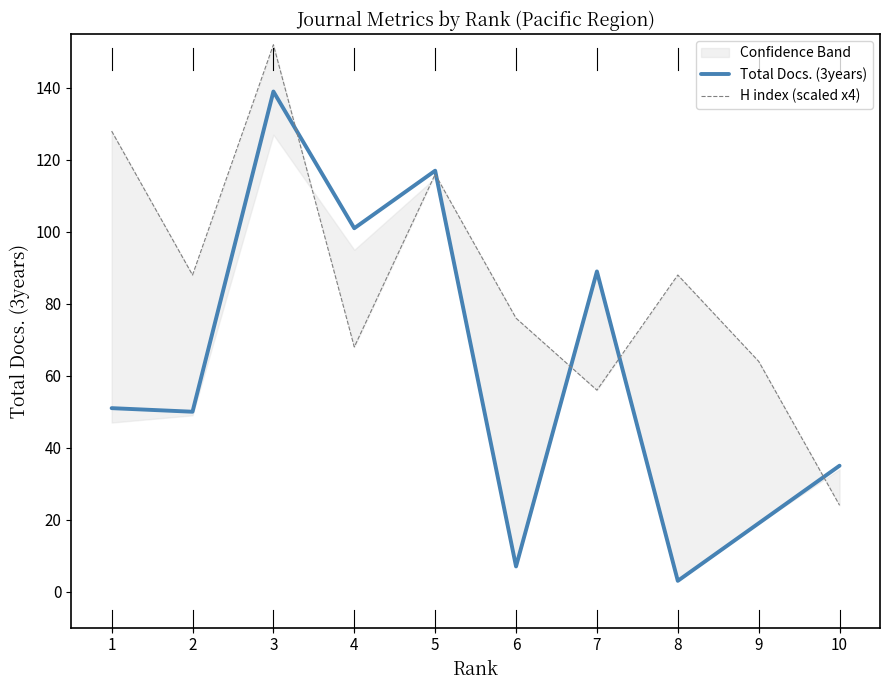

Where is the first local maximum for Total Docs. (3years)?

3